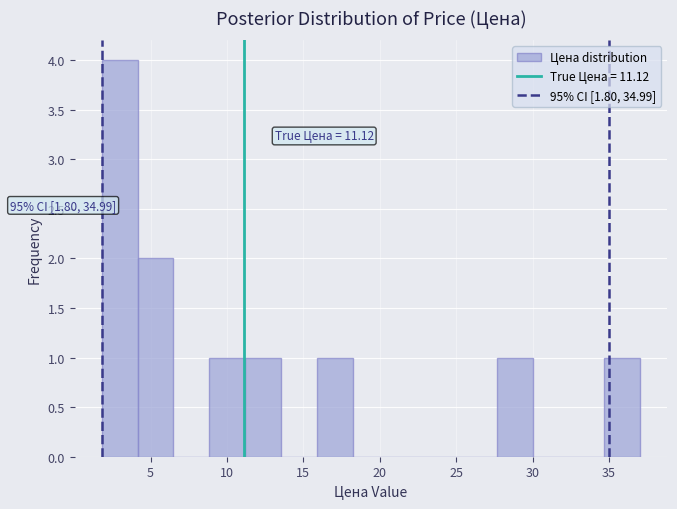

Which range on the x-axis has the tallest bar?

1.80 to 4.15